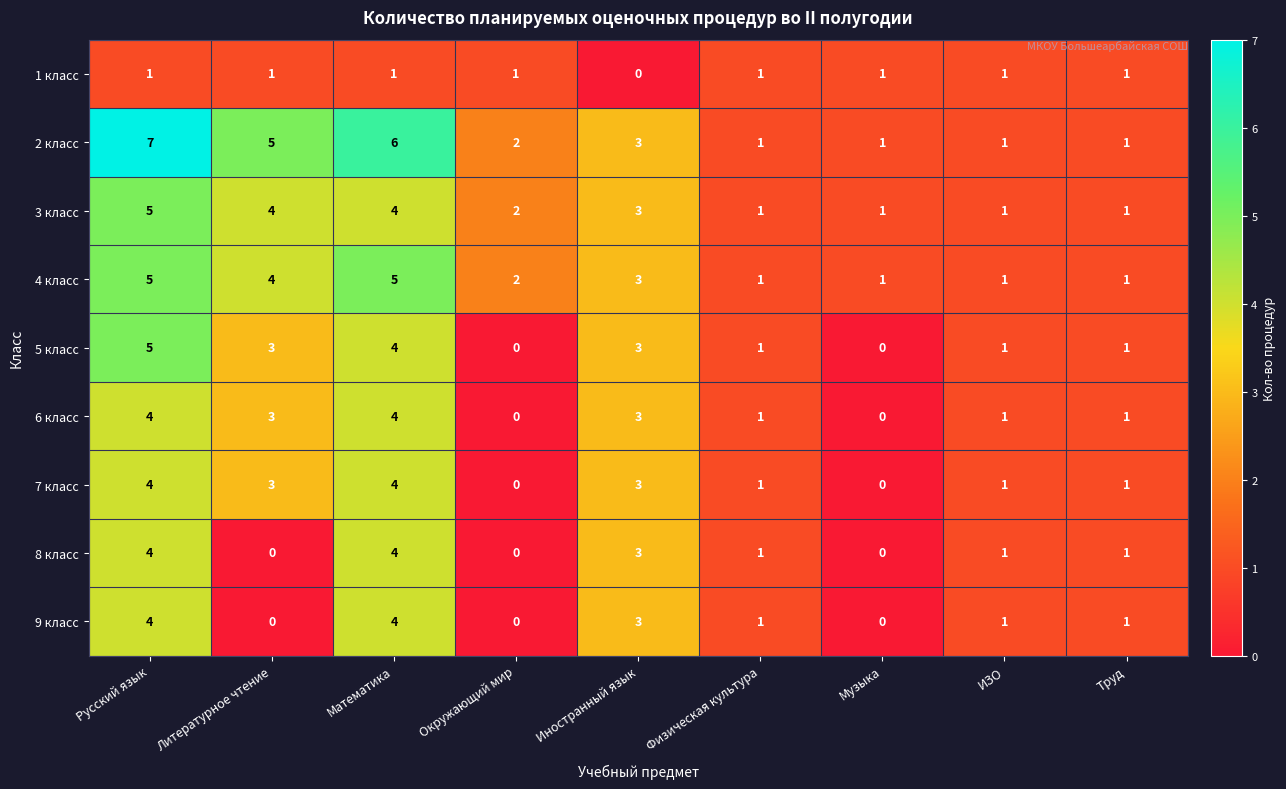

Which series has the largest total across all categories?

2 класс